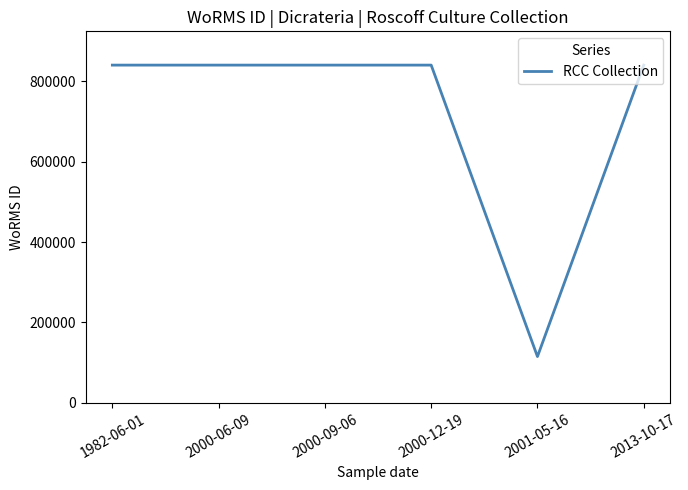

What is the change in value from 1982-06-01 to 2001-05-16?

-725024